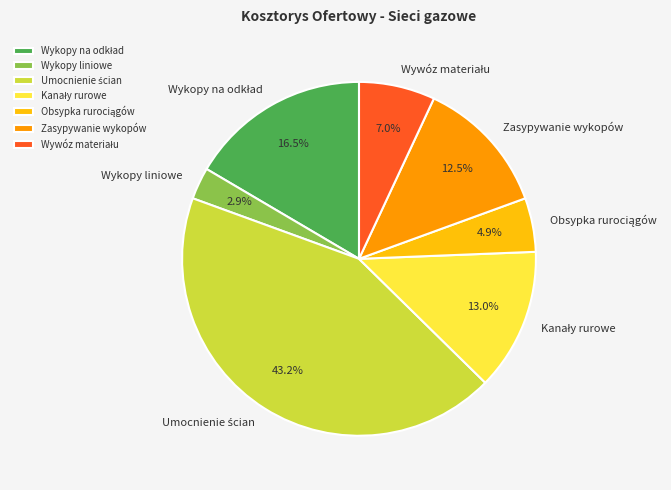

What portion of the pie excludes Zasypywanie wykopów?

87.5%